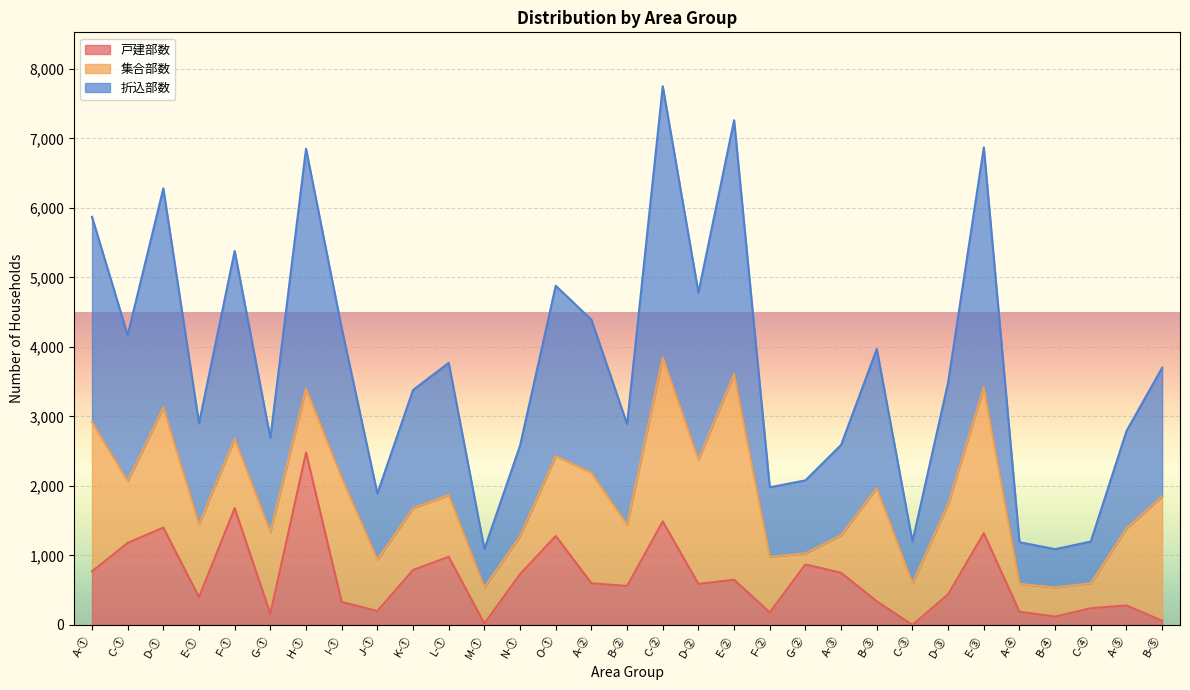

What is the total value across all series at C-①?

4170